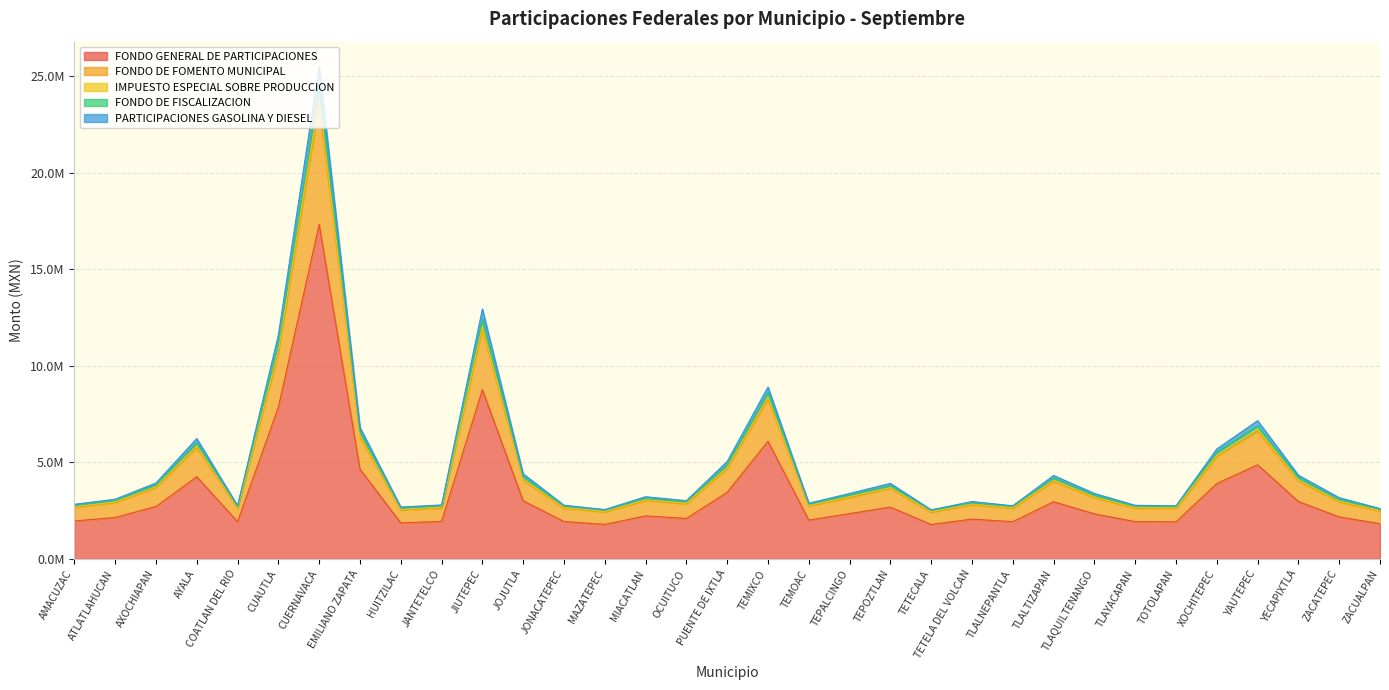

Which has a higher value, TEPOZTLAN or COATLAN DEL RIO?

TEPOZTLAN